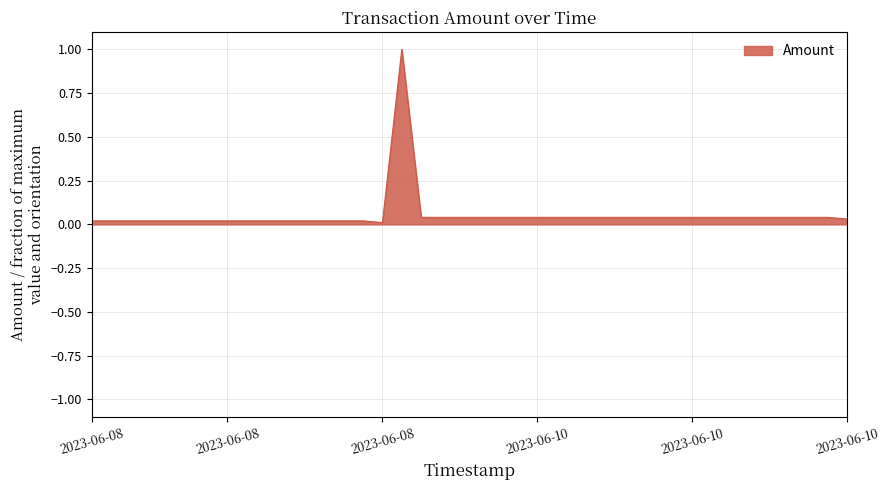

What is the greatest value displayed?

1.0